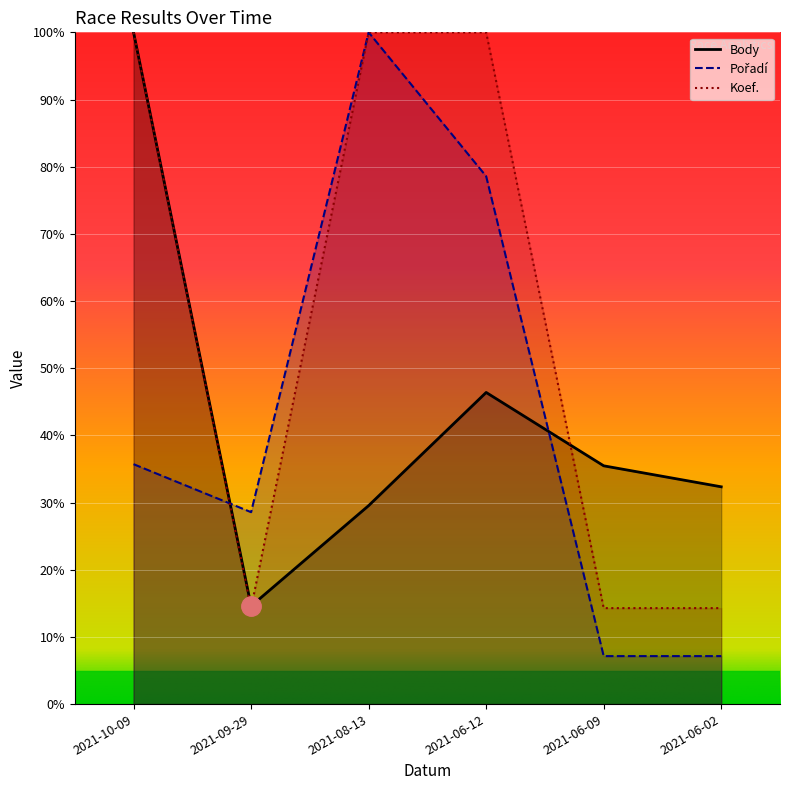

Reading left to right, list all the values displayed in this chart.

Body: 100.0	14.6	29.5	46.4	35.5	32.3
Pořadí: 35.7	28.6	100.0	78.6	7.1	7.1
Koef.: 100.0	14.3	100.0	100.0	14.3	14.3